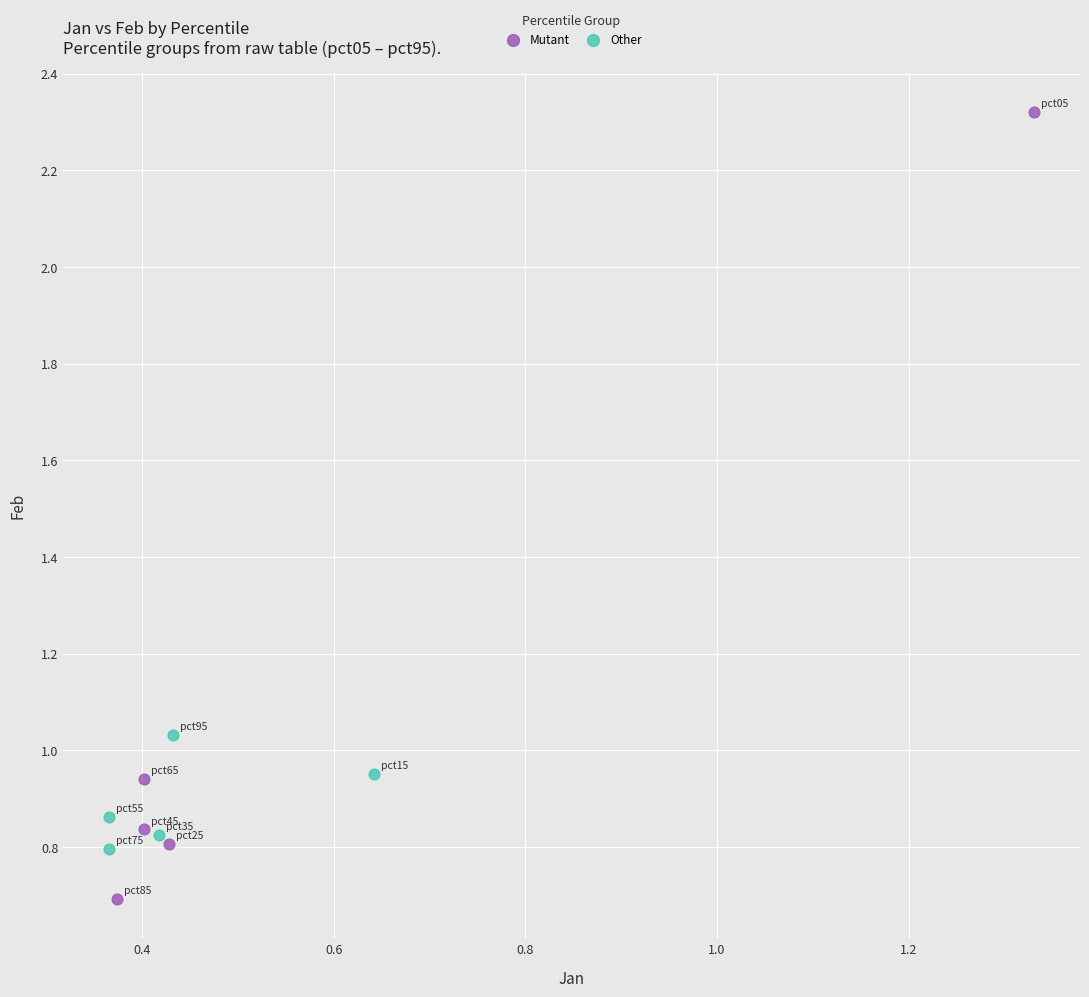

Which series contains the lowest Y value?

Mutant